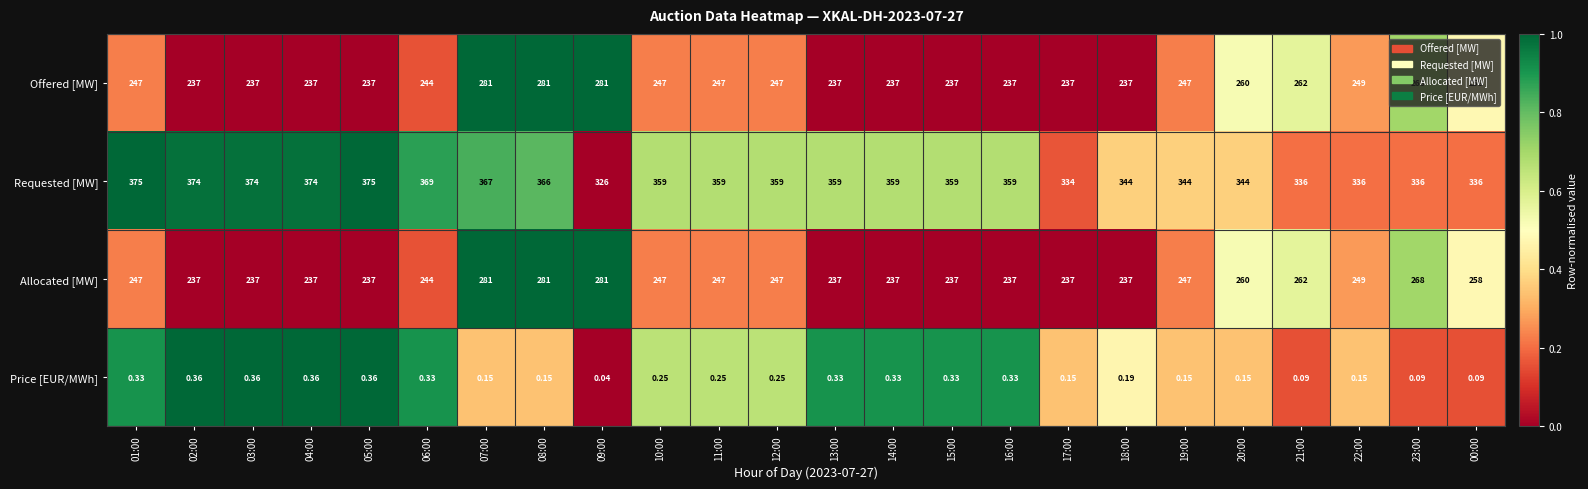

Which series has the widest spread of values?

Requested [MW]